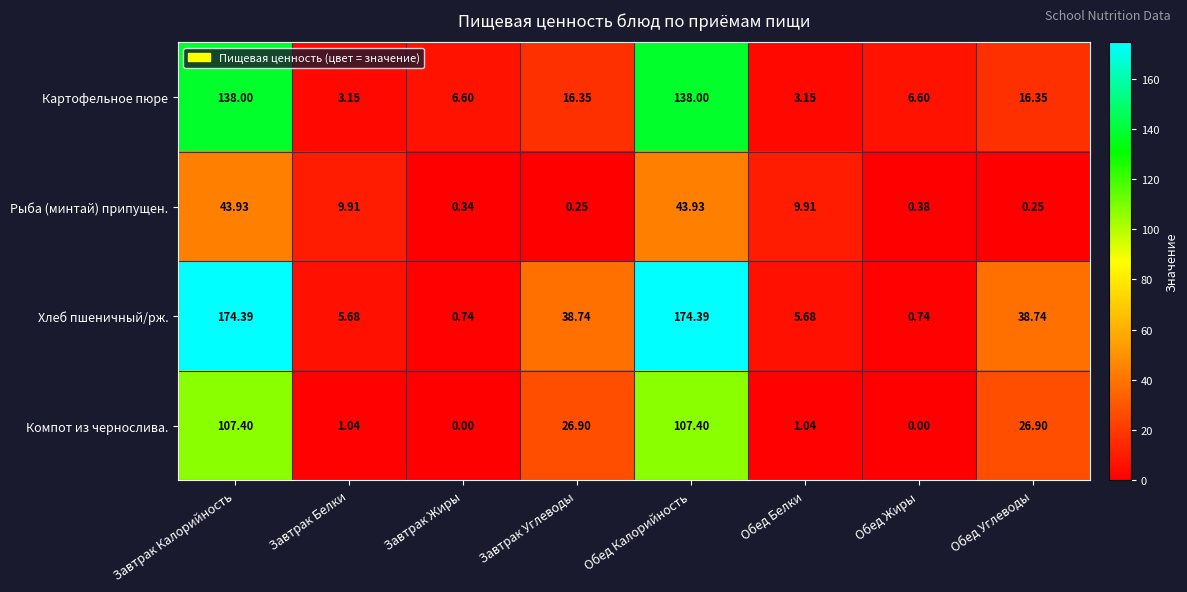

Rank the series by their average value, from highest to lowest.

Хлеб пшеничный/рж., Картофельное пюре, Компот из чернослива., Рыба (минтай) припущен.